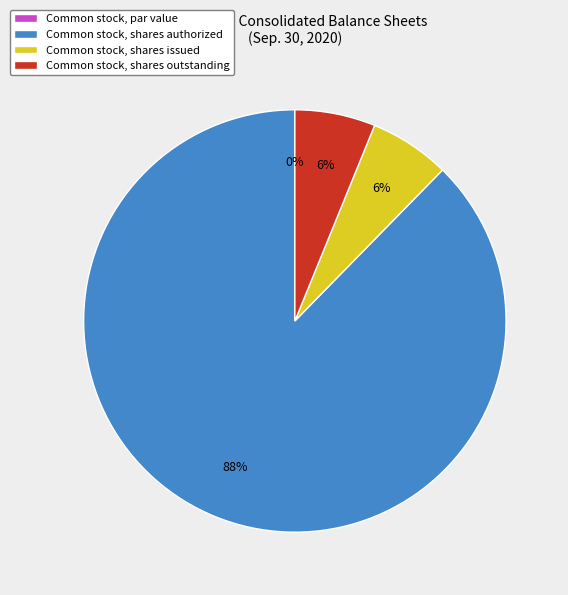

Is there any slice that represents more than half of the pie?

Yes